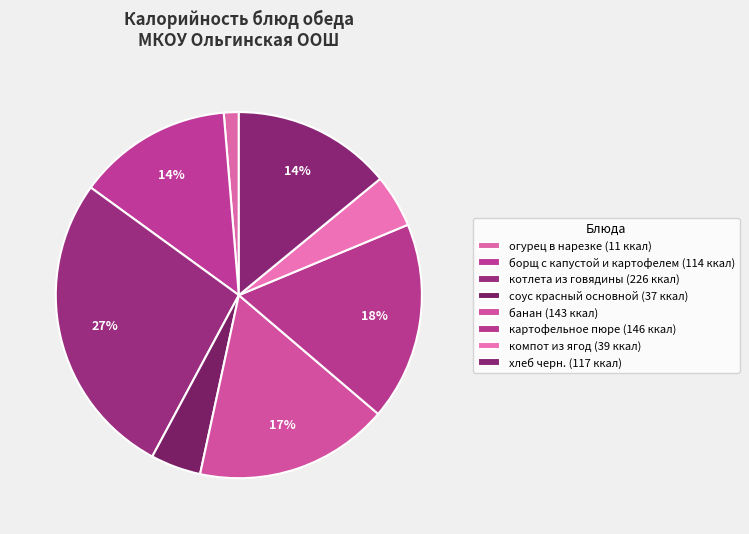

To the nearest percent, what is the difference between the соус красный основной and борщ с капустой и картофелем slice percentages?

9%